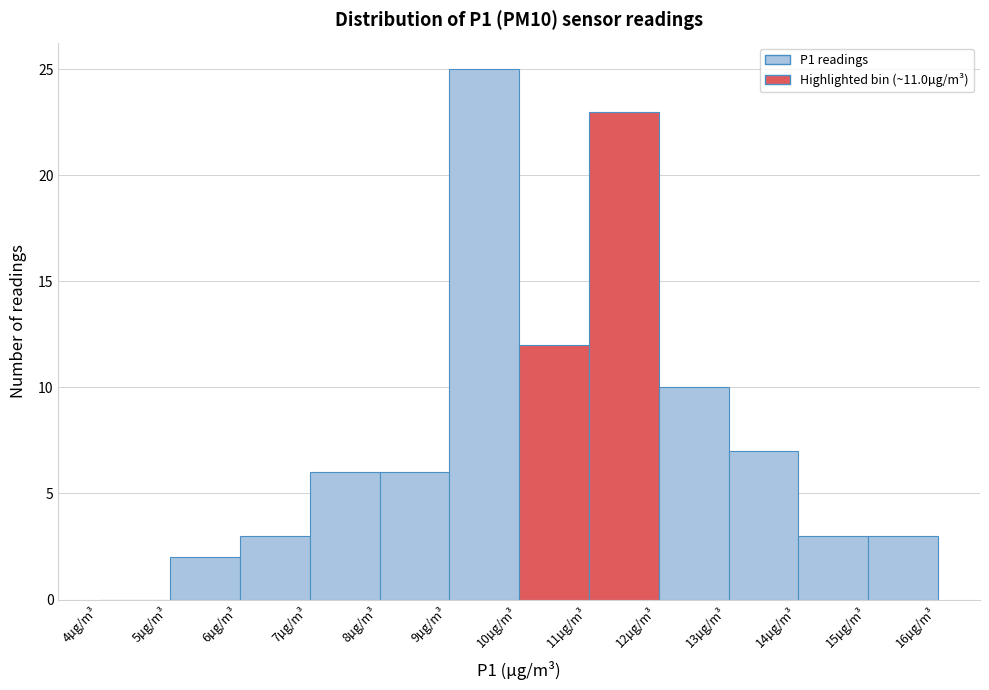

Which range on the x-axis has the tallest bar?

9 to 10